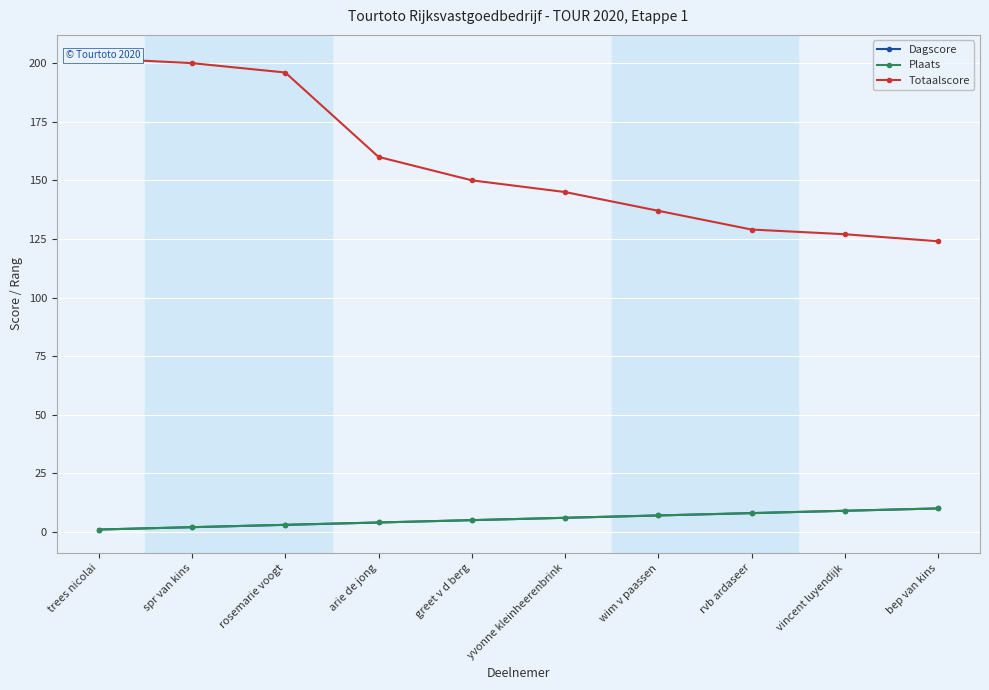

What is the sum of all Totaalscore values?

1570